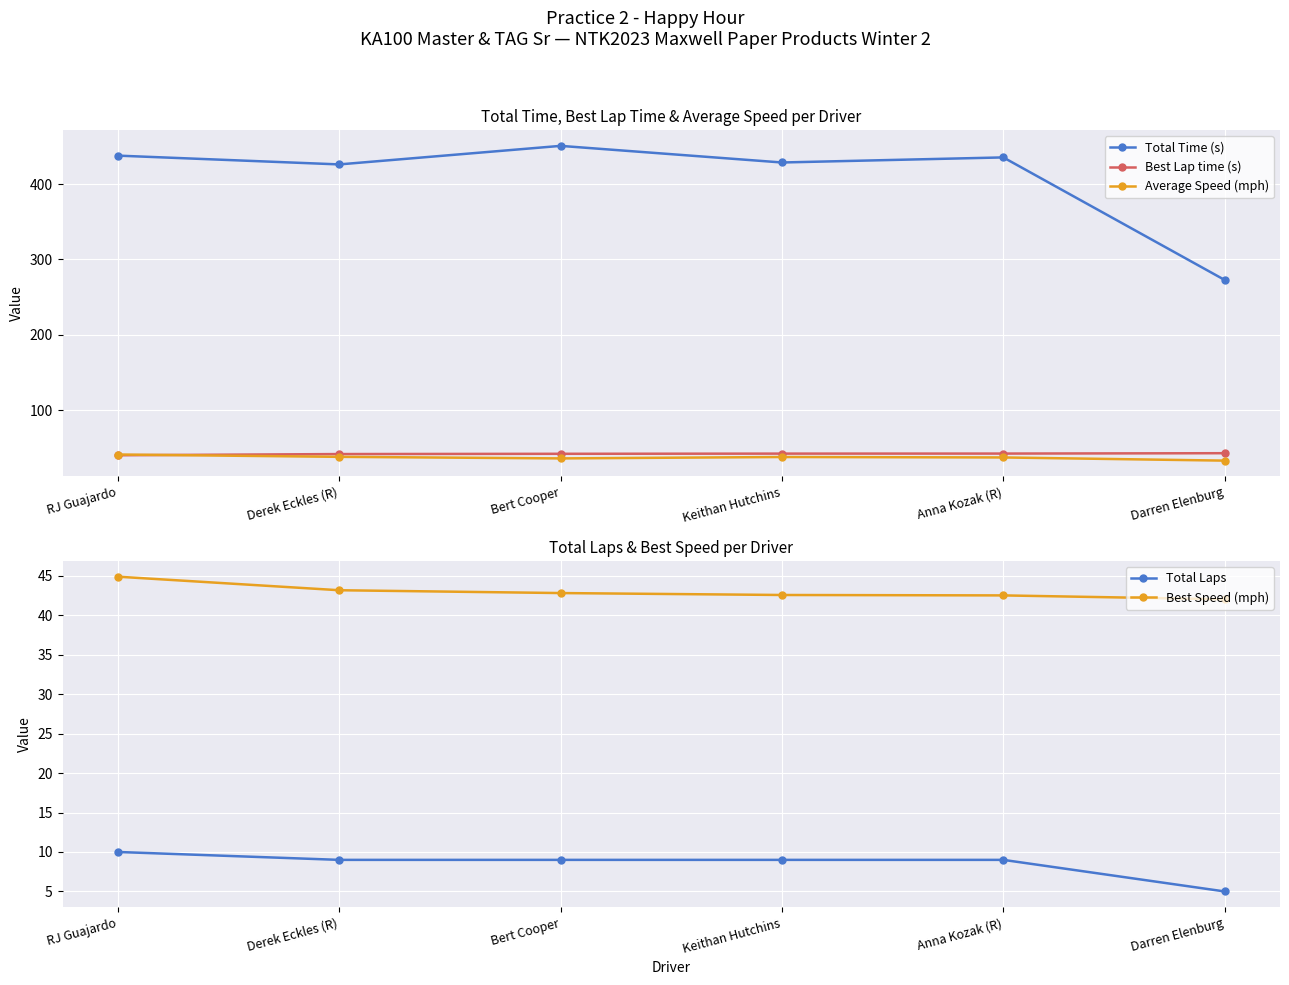

Does the chart display data point markers on the line(s)?

Yes